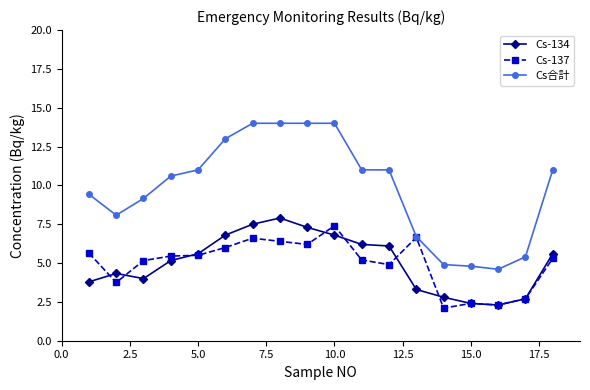

What is the sum of all Cs合計 values?

176.7